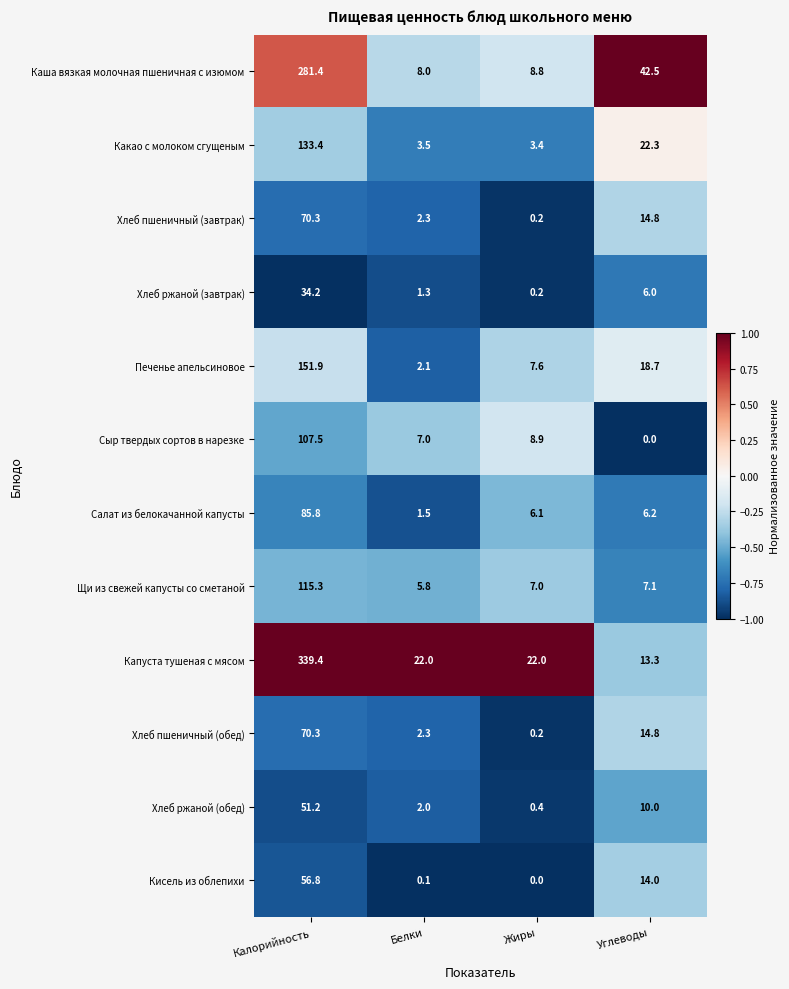

At how many categories does at least one series exceed 0?

4